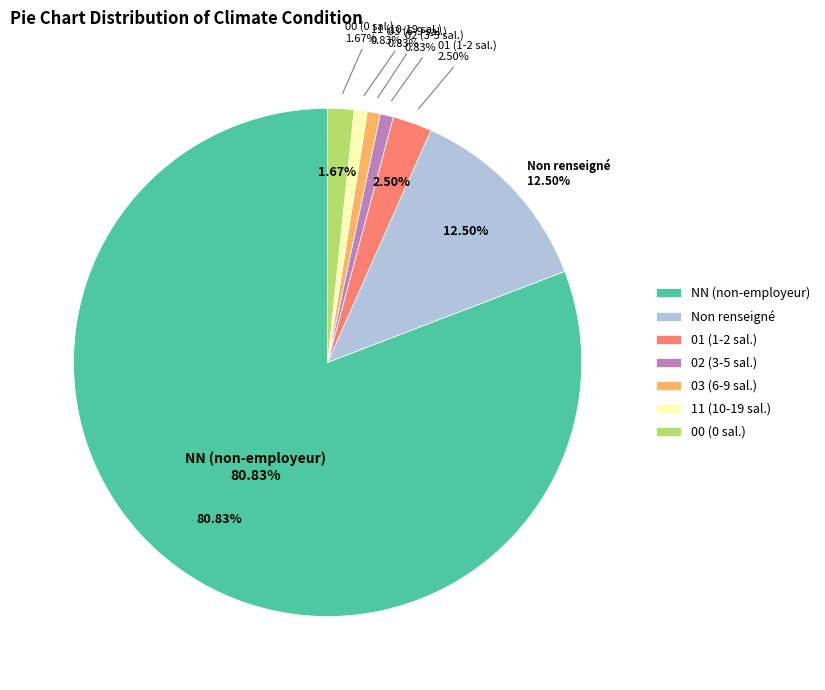

Is it true that 03 is 1% of the pie?

True